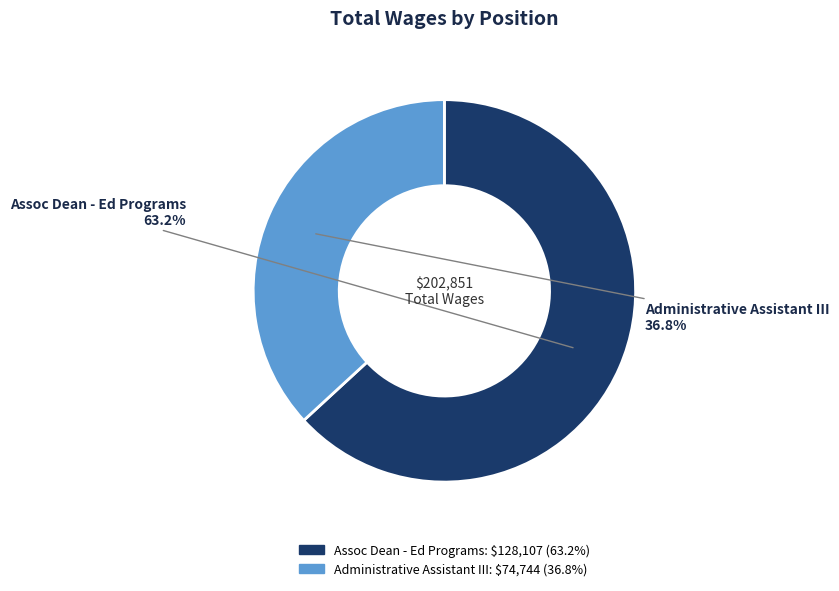

Between Assoc Dean - Ed Programs and Administrative Assistant III, which is larger?

Assoc Dean - Ed Programs